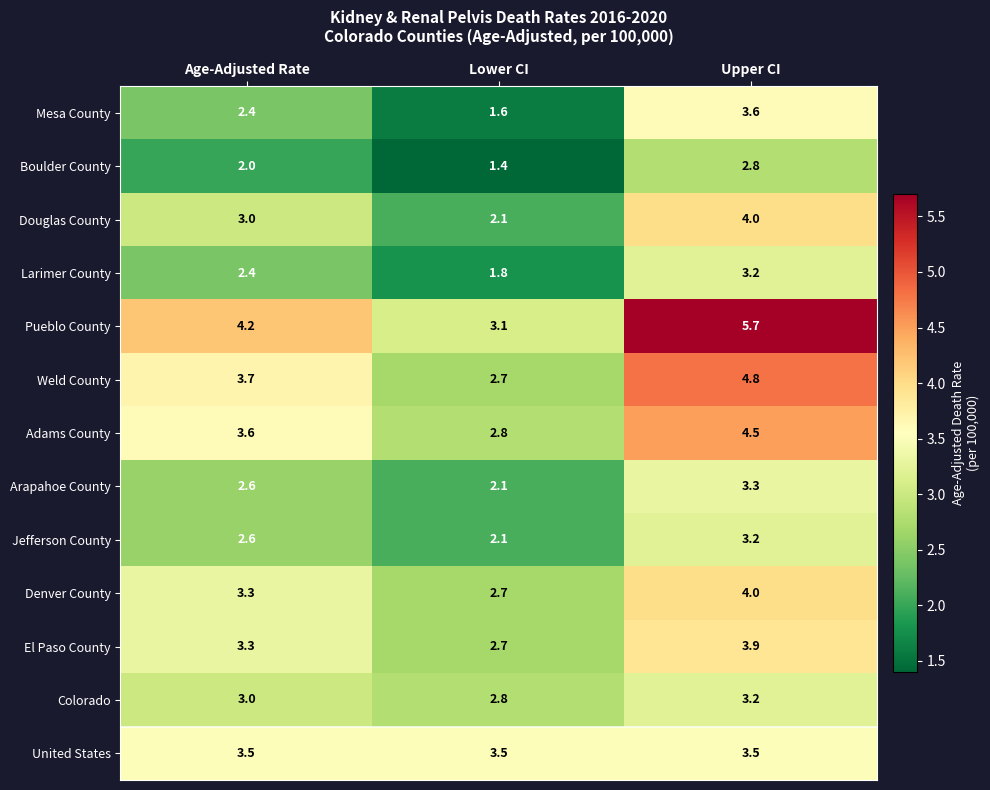

Rank the categories by Pueblo County value from highest to lowest.

Upper CI, Age-Adjusted Rate, Lower CI